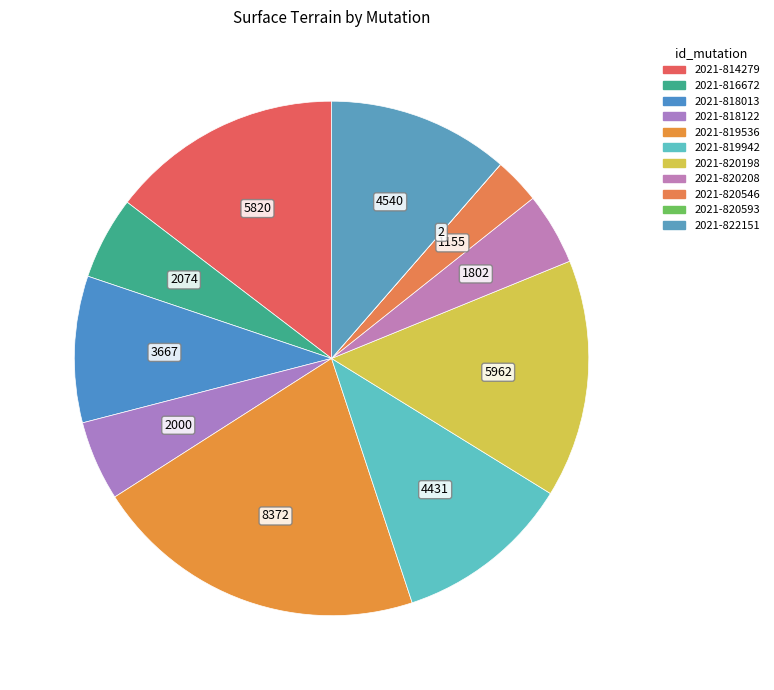

What is the total percentage of 2021-820593 and 2021-814279?

14.6%